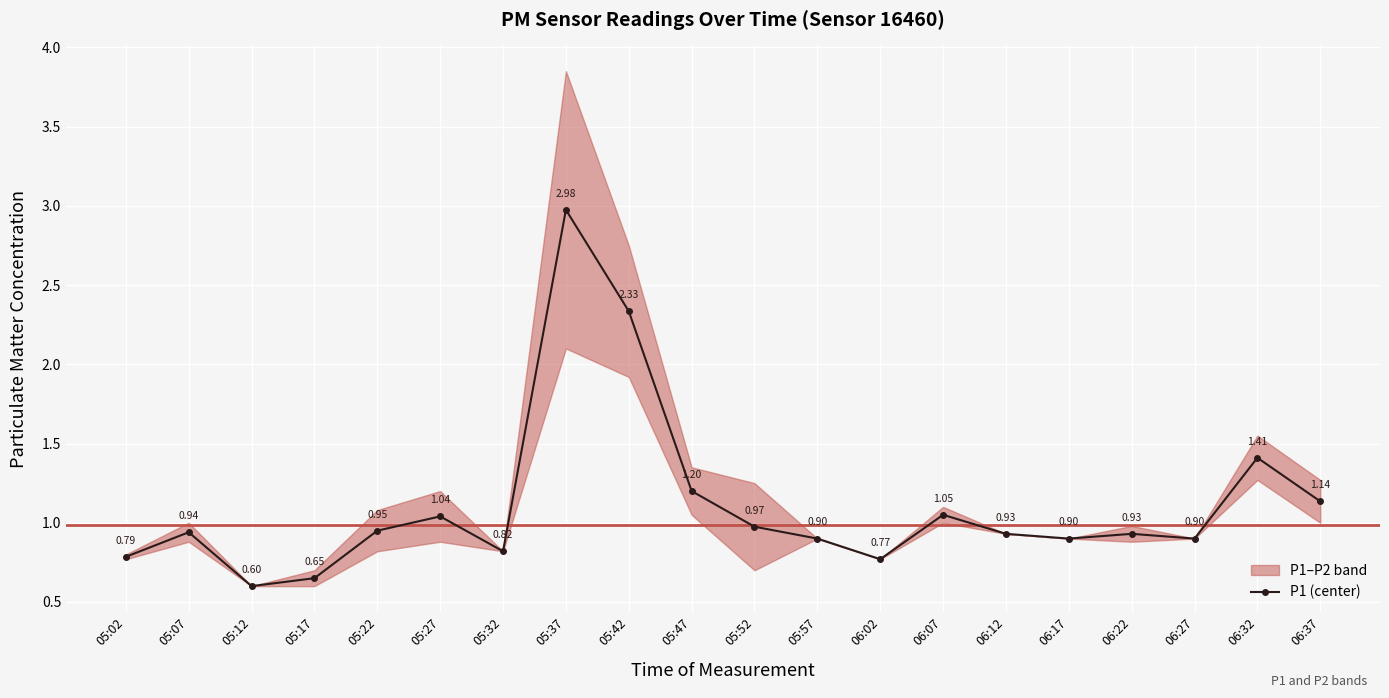

Which label corresponds to the smallest value in the chart?

05:12